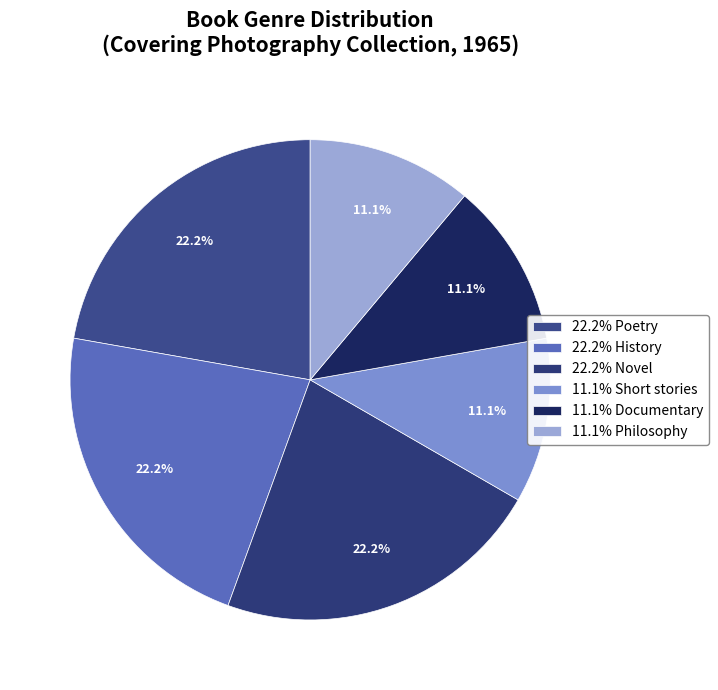

Count the number of slices in the pie.

6